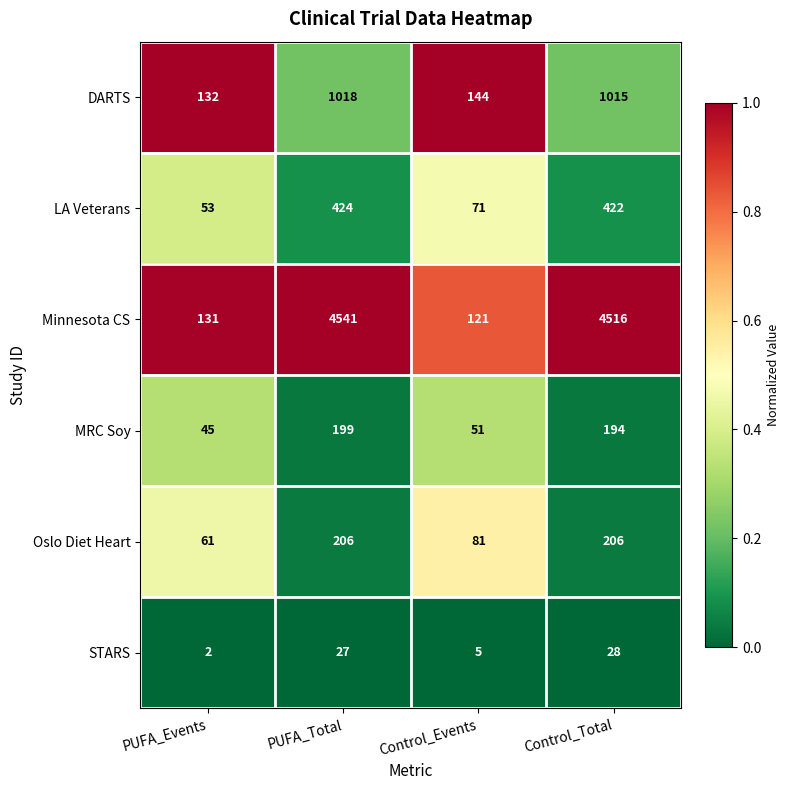

What is the difference between the highest and lowest values at Control_Events?

139